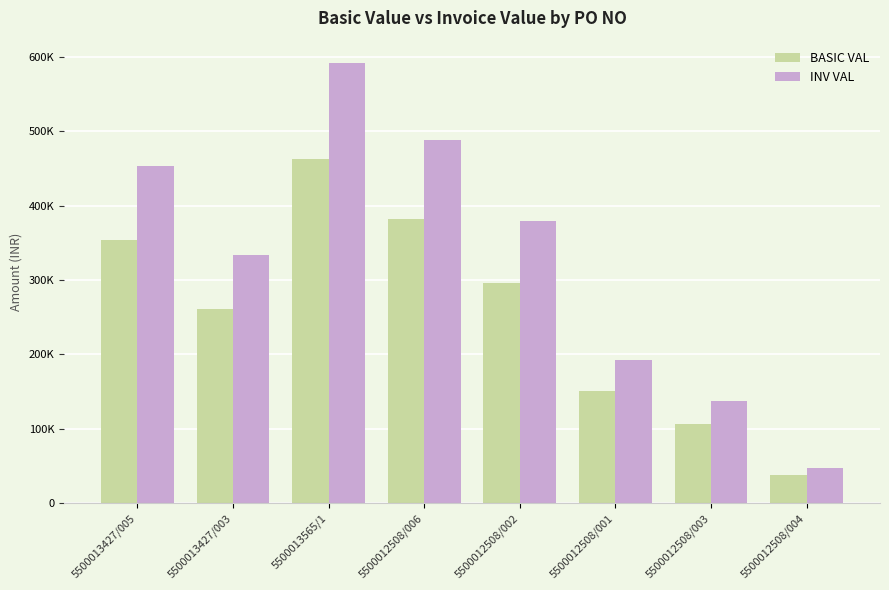

What is the label of the 3rd bar from the right?

5500012508/001